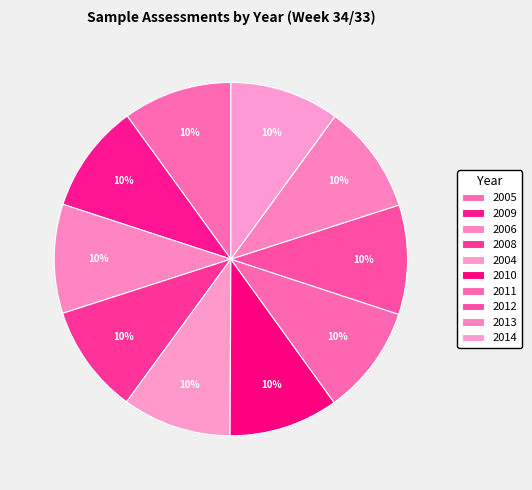

Which category has the smallest portion of the pie?

2004